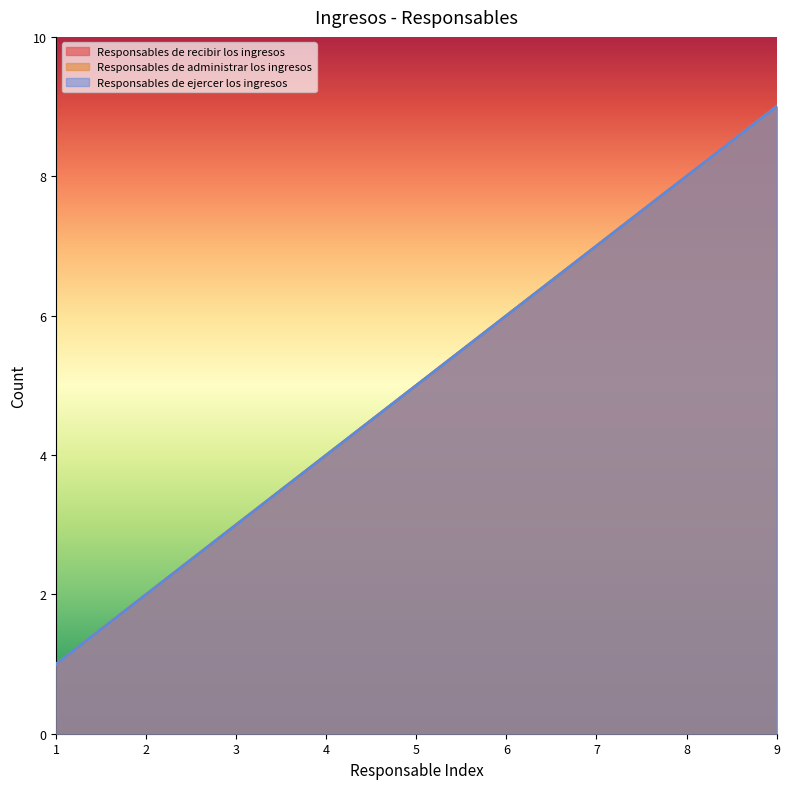

Does the chart display data point markers on the line(s)?

No